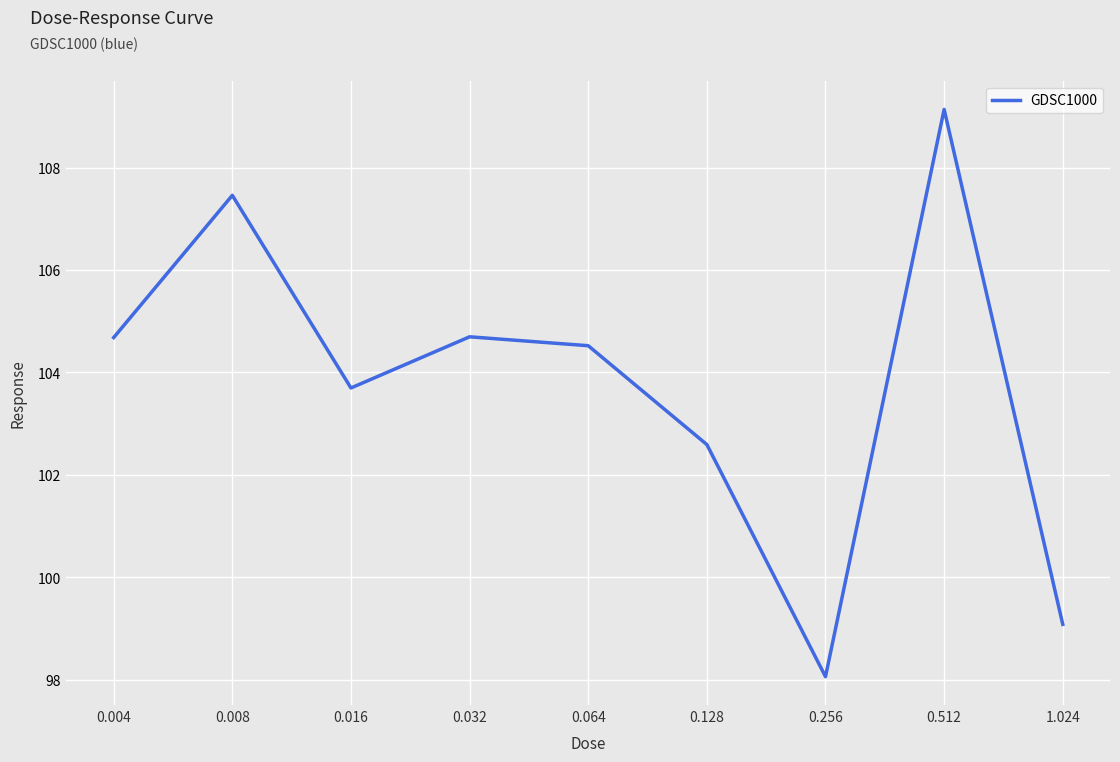

What is the sum of the values at 0.064 and 0.032?

209.2